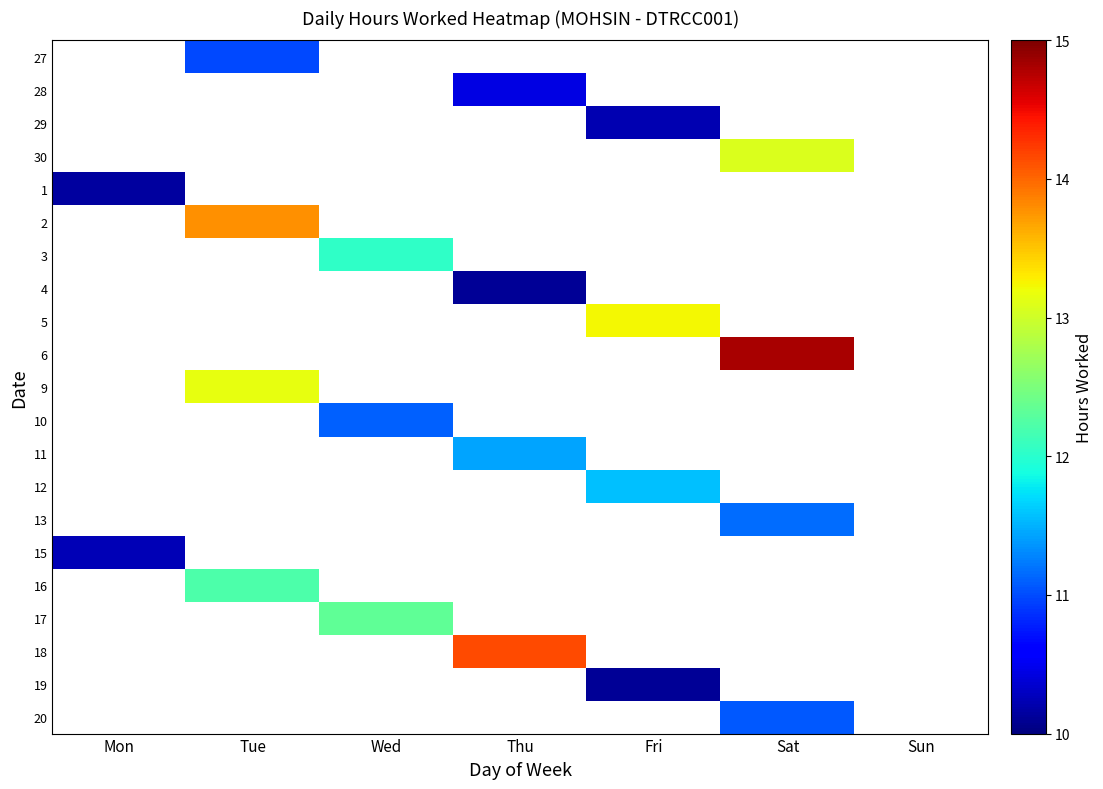

Where is 1 nearest to the value 10?

Mon